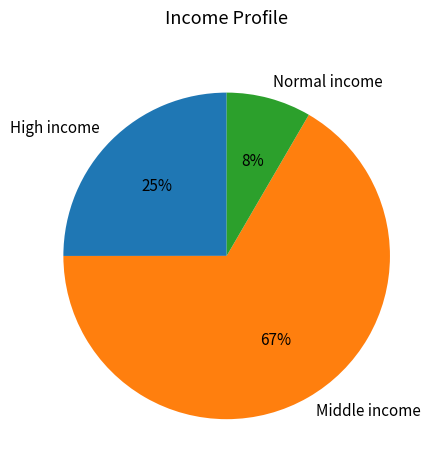

Is it true that Middle income is 67% of the pie?

True